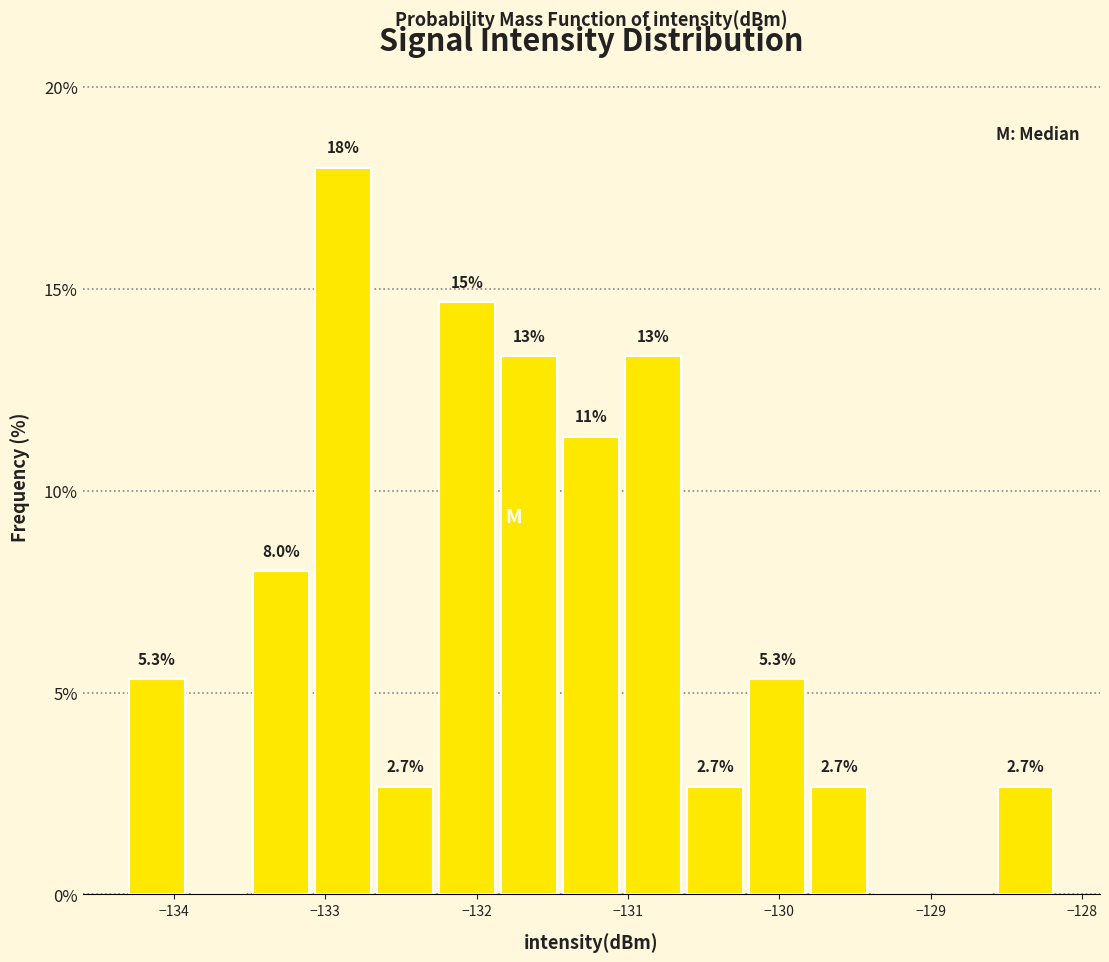

Which range on the x-axis has the tallest bar?

-133.1 to -132.7